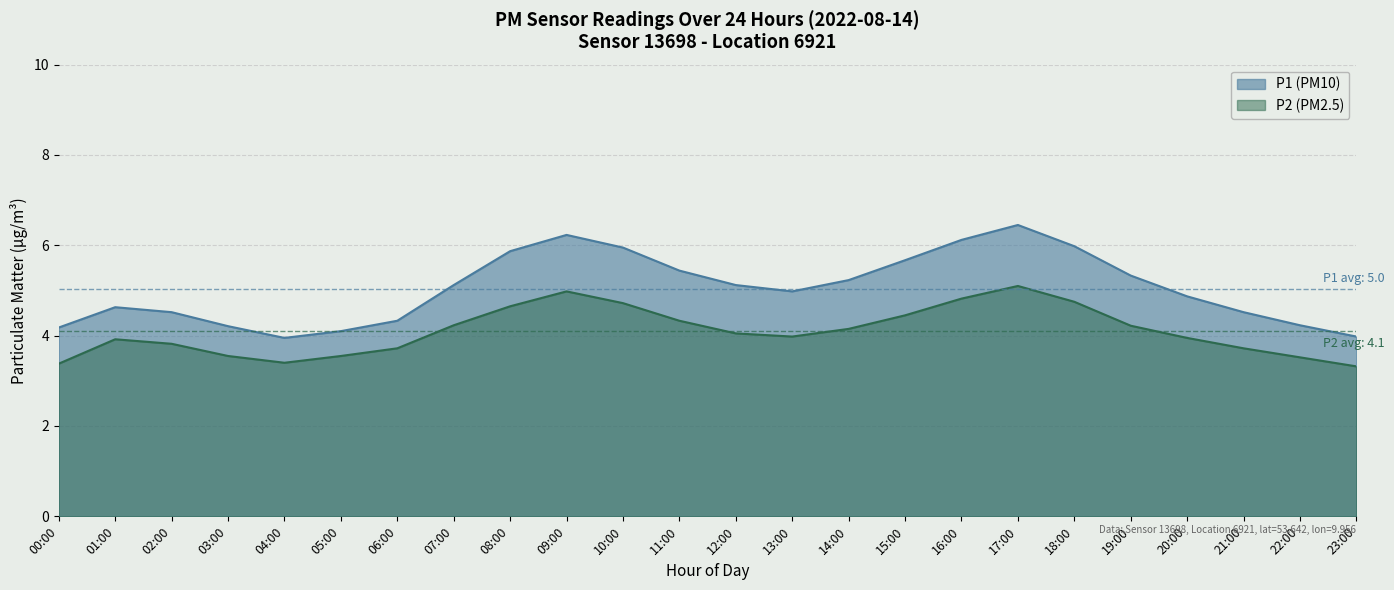

What is the label of the 8th point from the right?

16:00